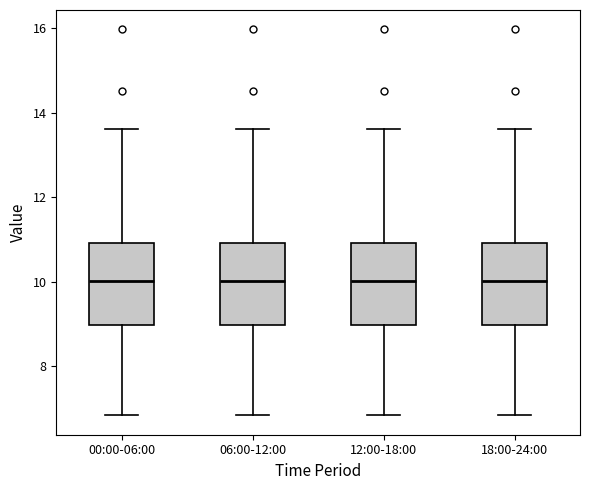

Reading left to right, read every box against the y-axis: the position of its median line, the range the box covers, and the ends of its whiskers. The values are not printed on the chart, so give them approximately, as read against the axis.

00:00-06:00: median 10.0, box 9.0 to 11.0, whiskers 6.8 to 13.6
06:00-12:00: median 10.0, box 9.0 to 11.0, whiskers 6.8 to 13.6
12:00-18:00: median 10.0, box 9.0 to 11.0, whiskers 6.8 to 13.6
18:00-24:00: median 10.0, box 9.0 to 11.0, whiskers 6.8 to 13.6